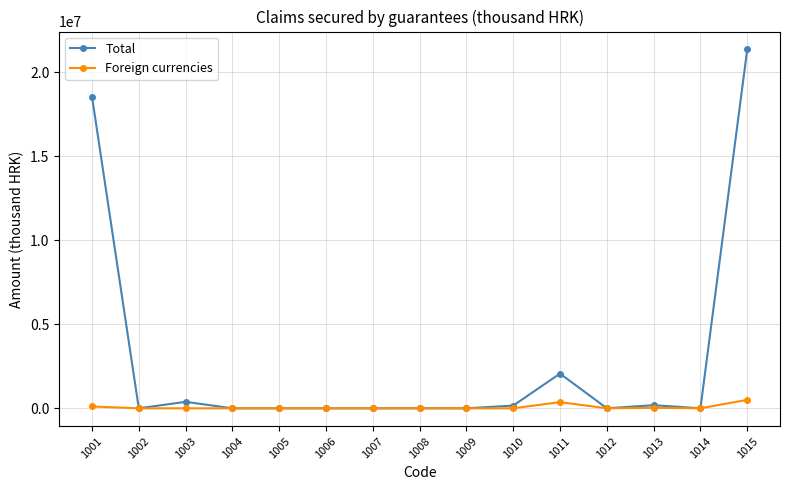

At 1011, list the series in order from largest to smallest.

Total, Foreign currencies